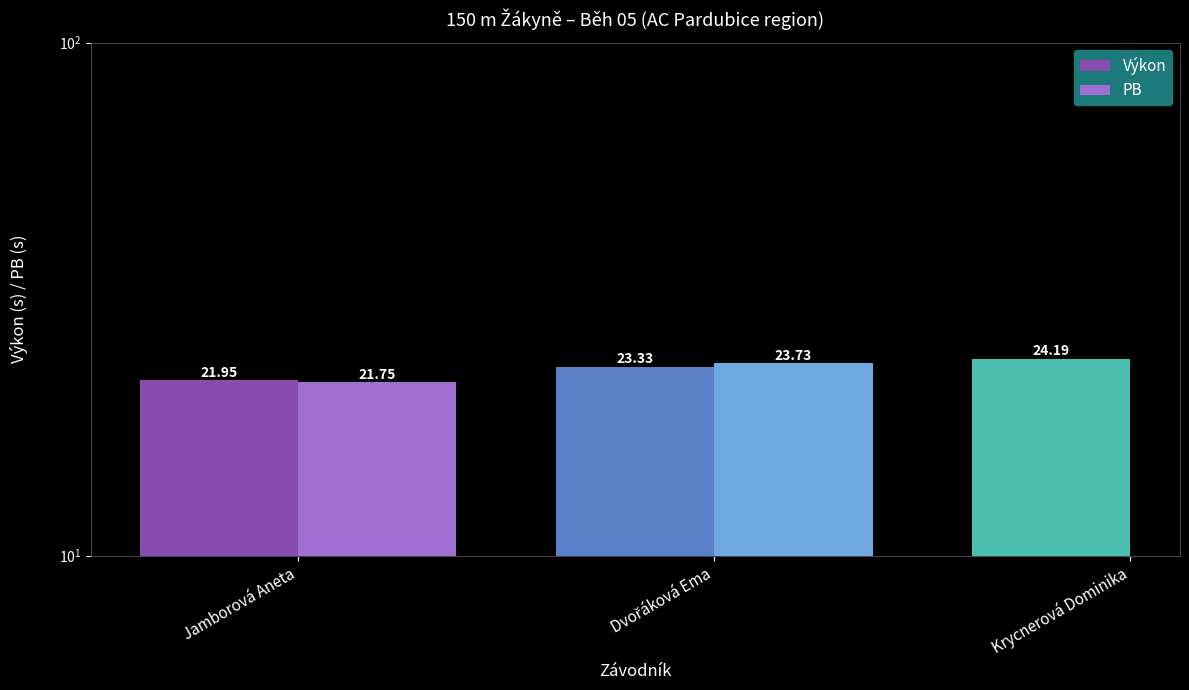

What is the label of the 2nd bar from the left?

Dvořáková Ema